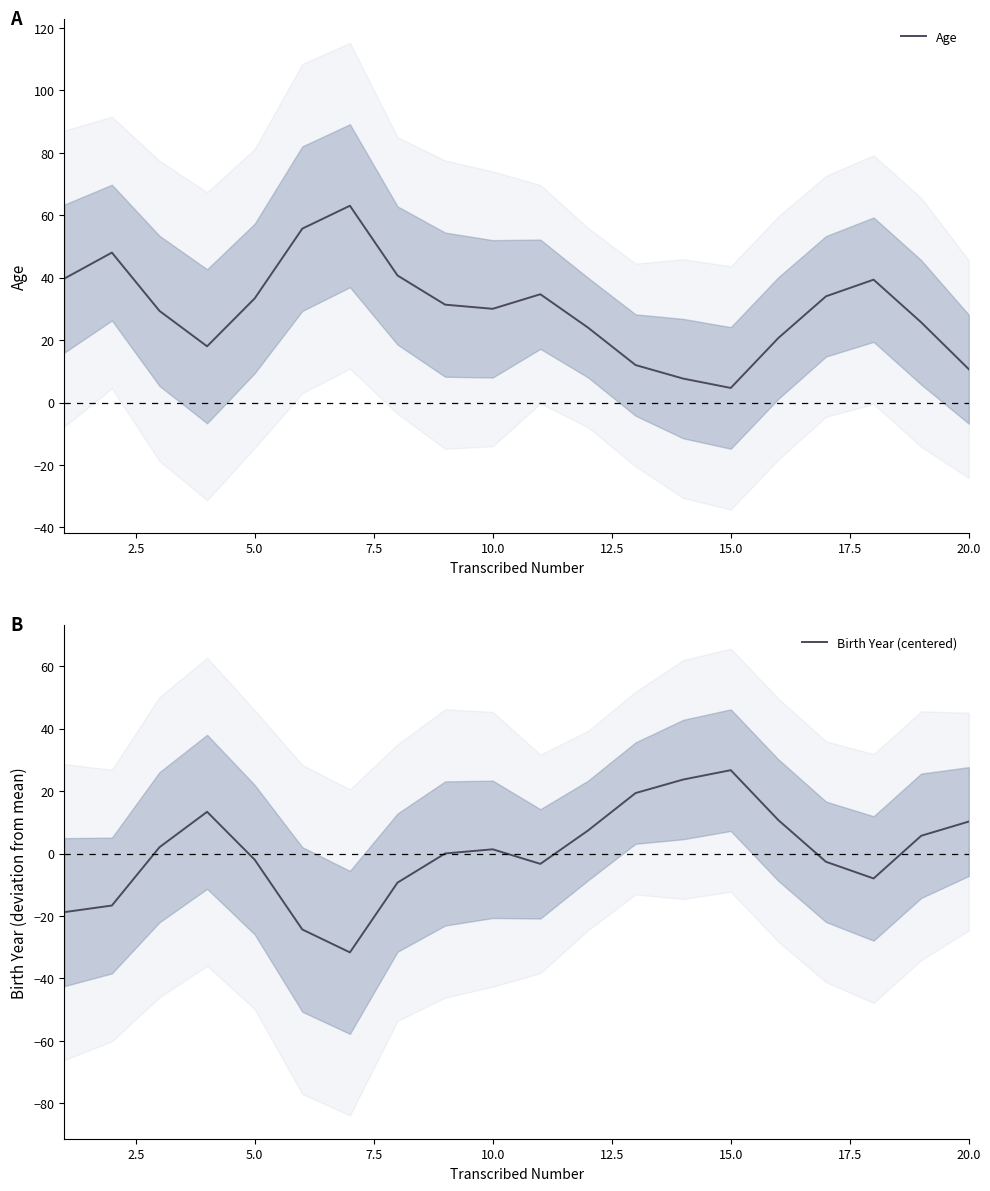

How many lines are shown in the chart?

2